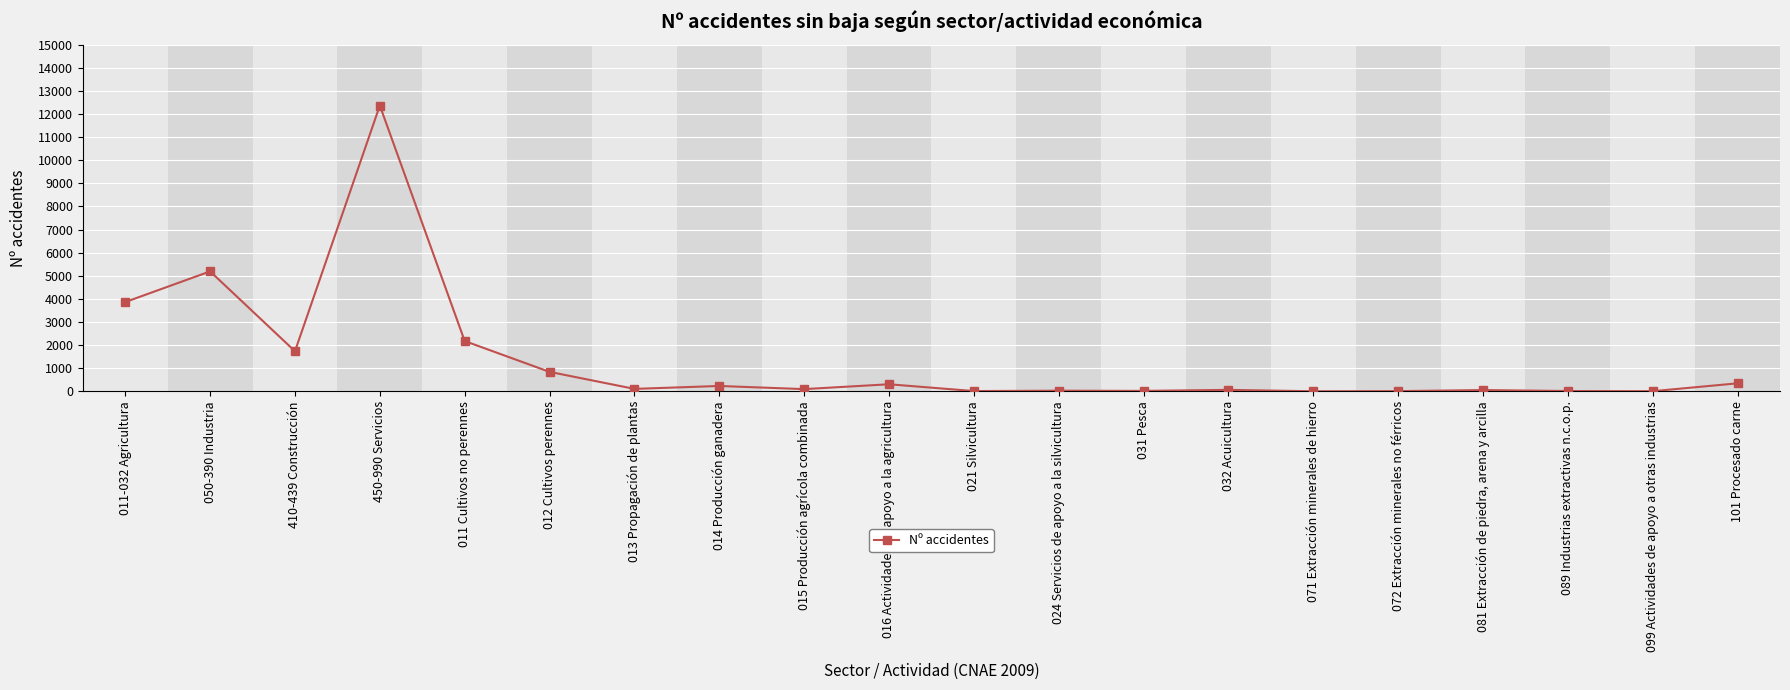

What is the label of the 5th point from the right?

072 Extracción minerales no férricos